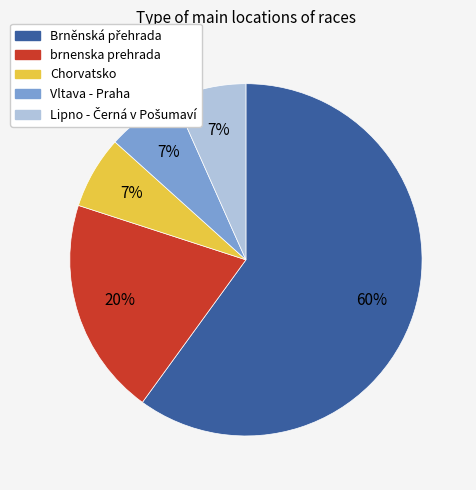

To the nearest percent, what portion does Vltava - Praha represent?

7%